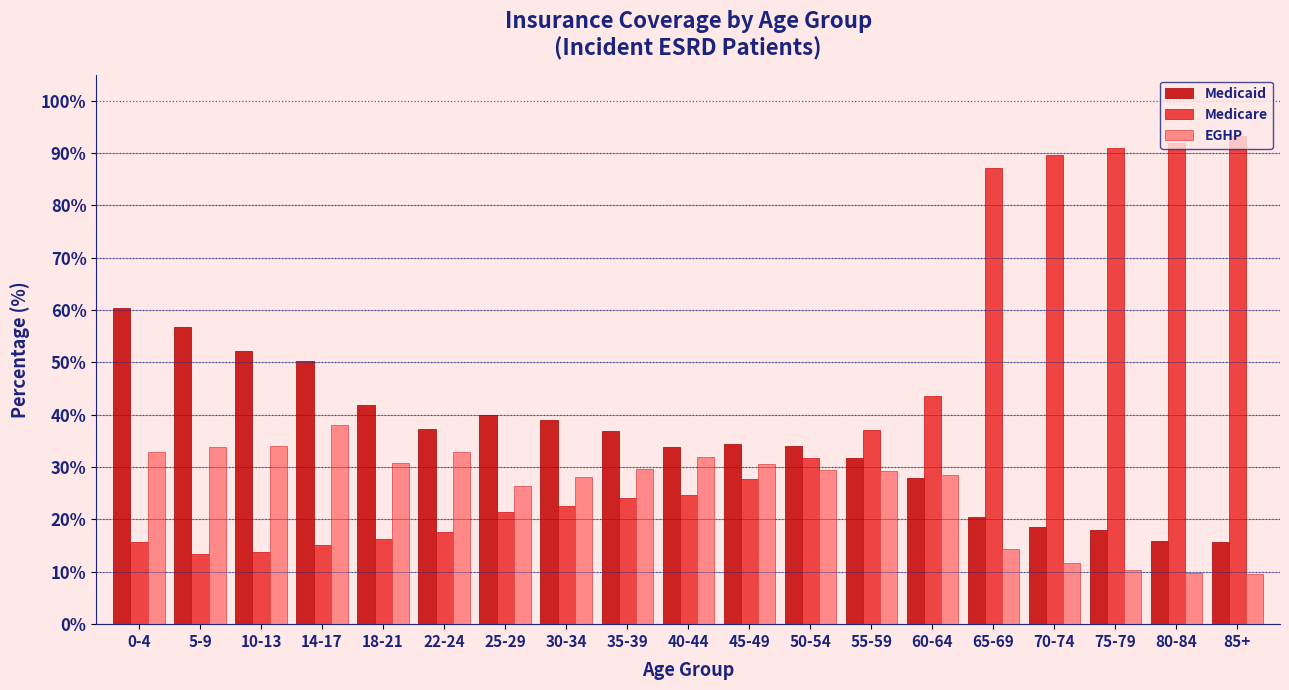

The Medicare series shows 27.8 at 45-49. True or false?

True